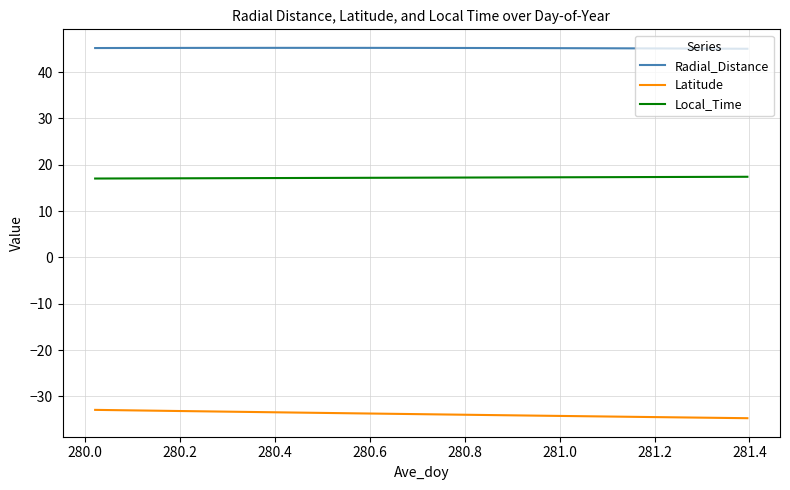

True or false: Radial_Distance and Latitude cross at least once.

False